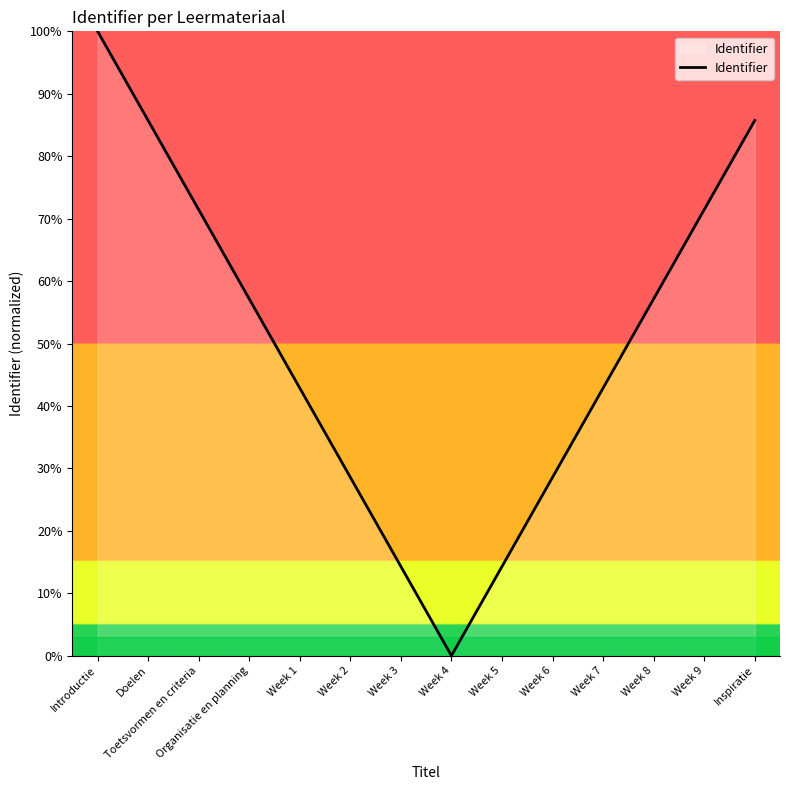

What value does the data have at Toetsvormen en criteria?

71.4